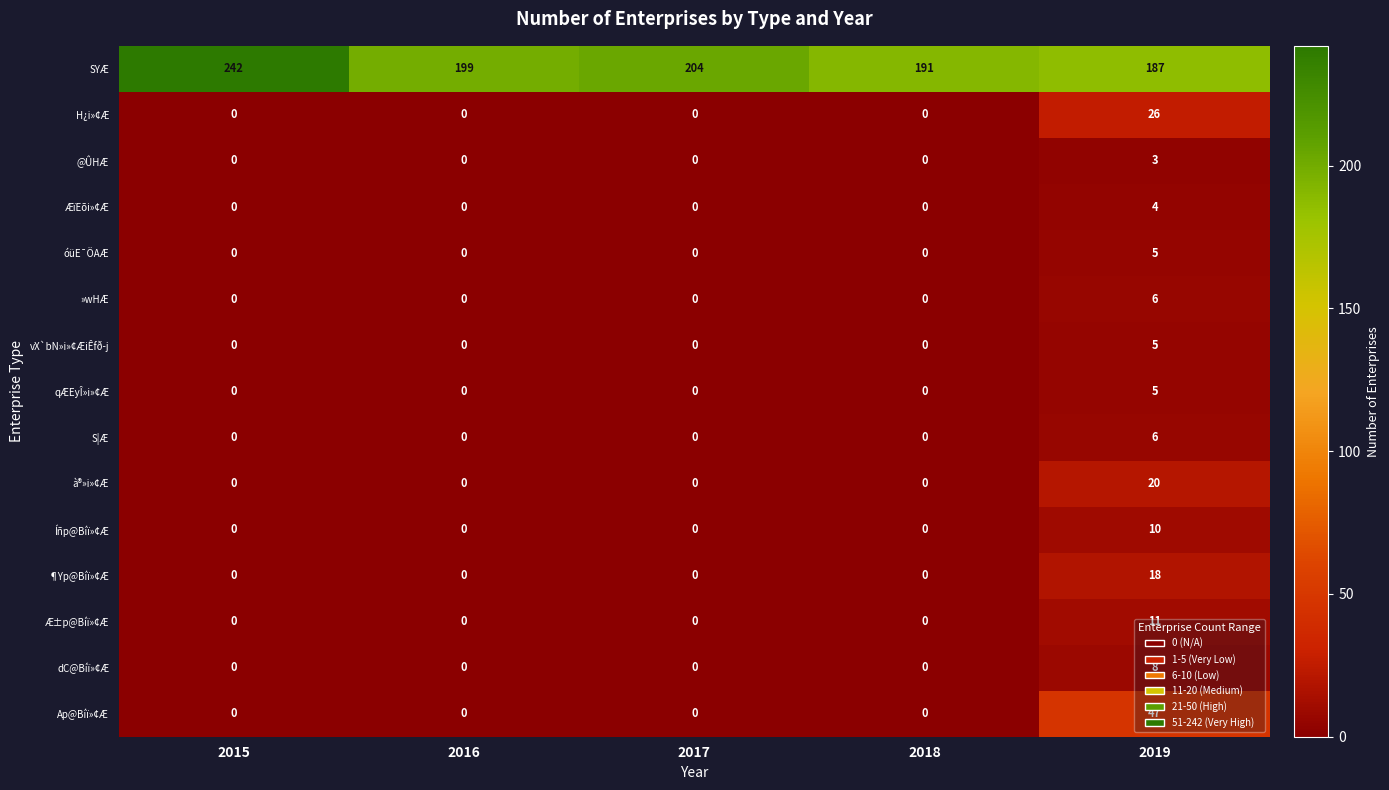

At how many categories does at least one series exceed 100?

5